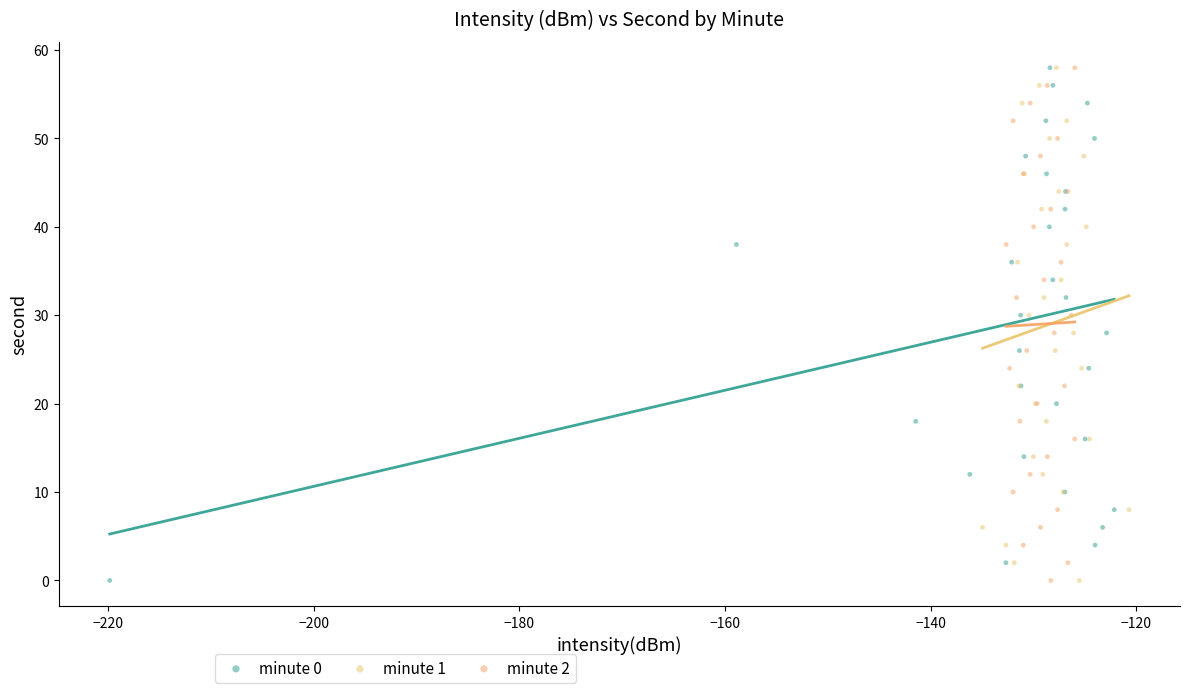

What are all the series names shown in the legend?

minute 0, minute 1, minute 2